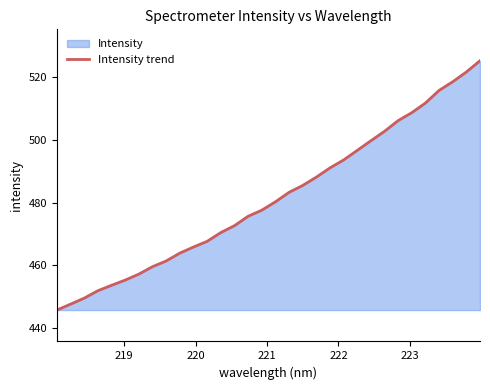

What is the smallest value displayed?

445.8